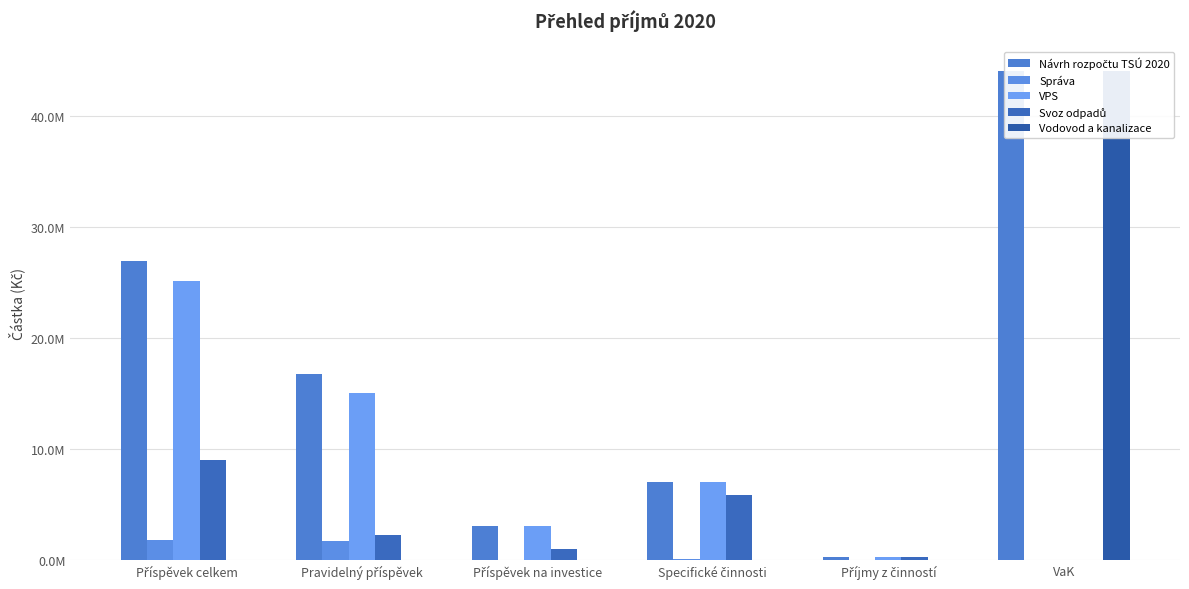

What is the label of the 6th bar from the left?

VaK